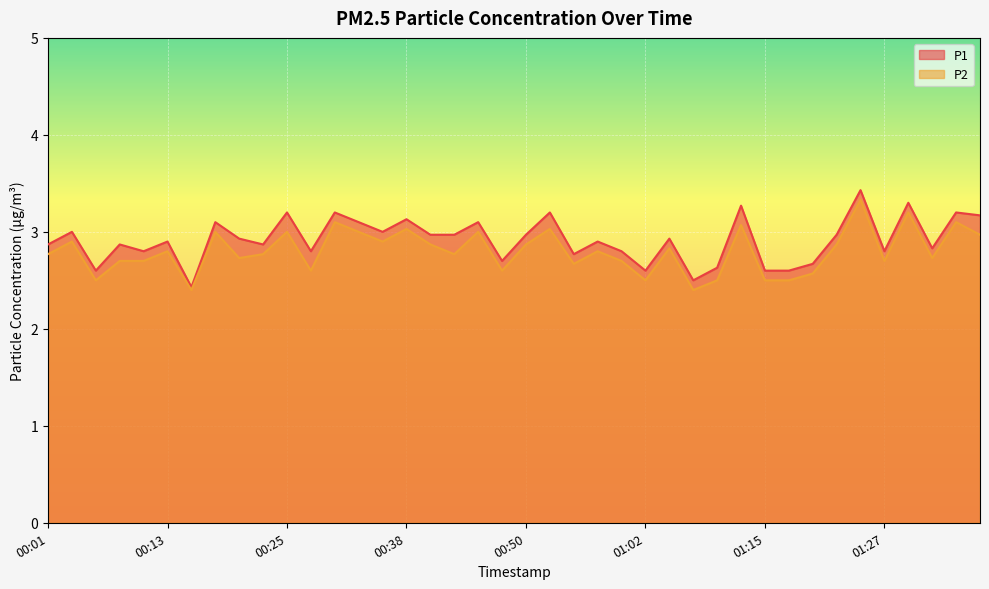

Is the value of P2 at 00:16 greater than the value of P1 at 01:12?

No